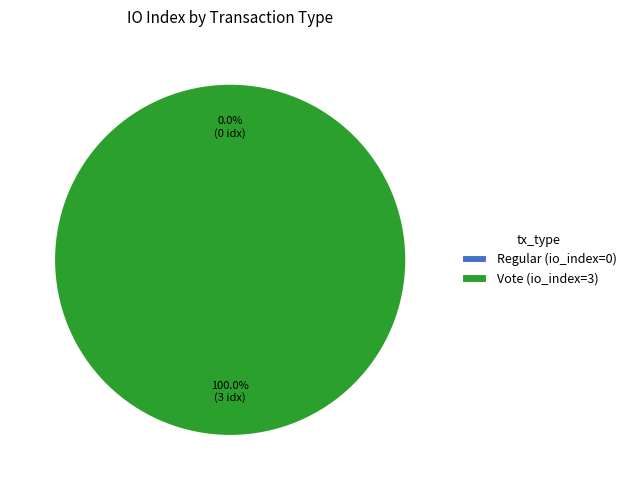

Which slice is the smallest?

Regular